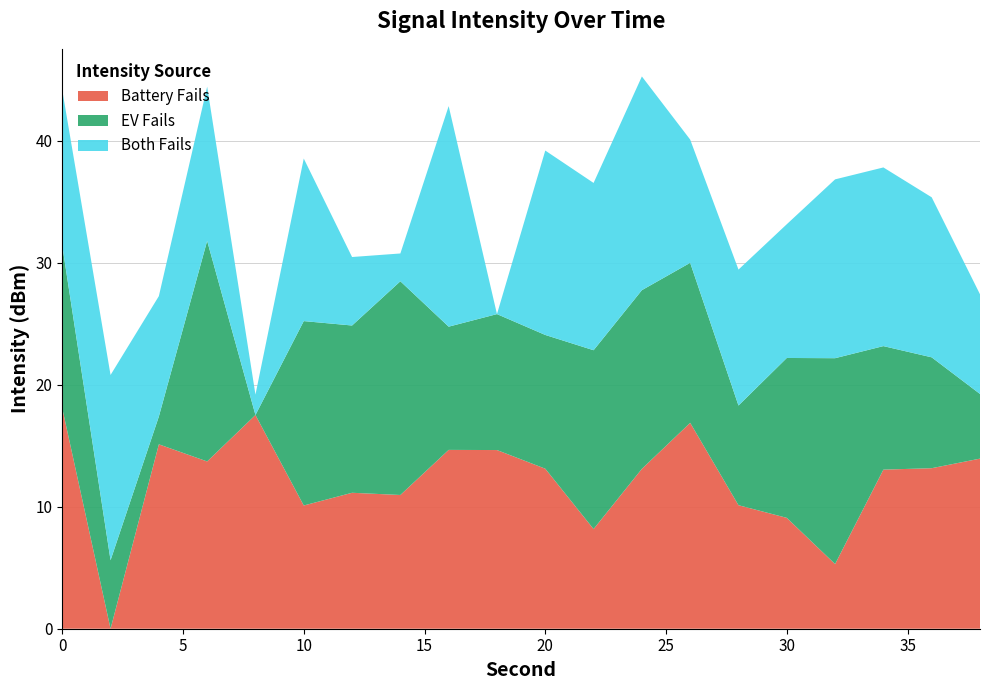

What is the total value across all series at 30?

33.1